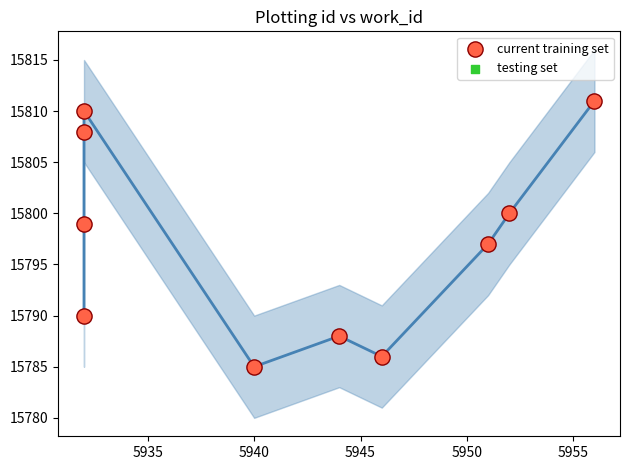

Which series contains the highest Y value?

testing set